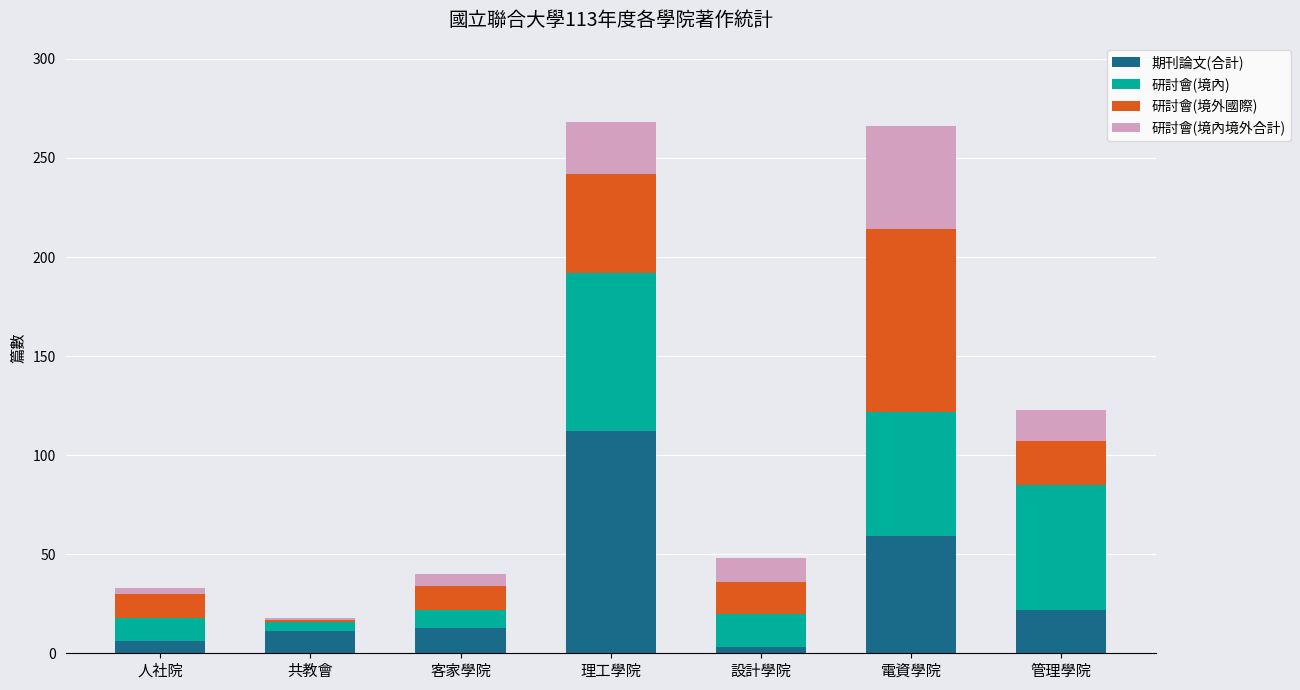

Is it true that 期刊論文(合計) equals 112 at 理工學院?

True